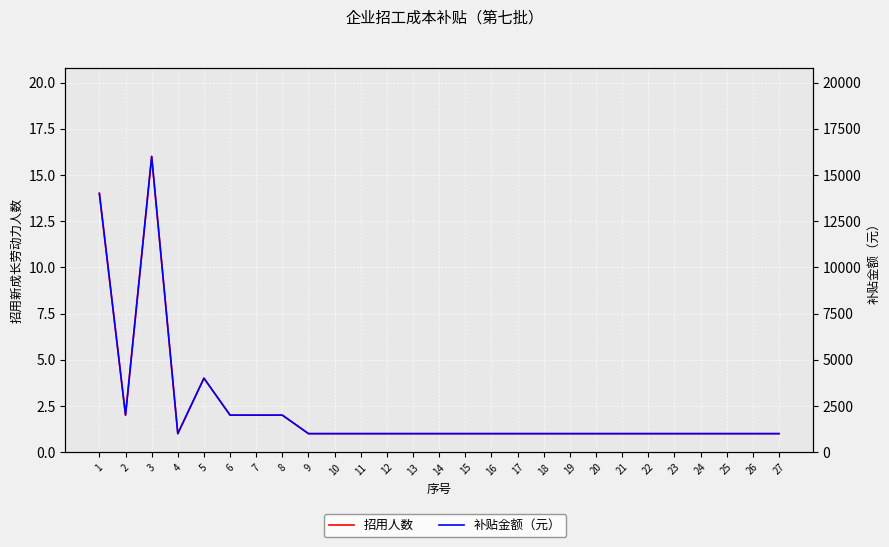

Reading left to right, what are all the values shown in this chart?

招用人数: 14	2	16	1	4	2	2	2	1	1	1	1	1	1	1	1	1	1	1	1	1	1	1	1	1	1	1
补贴金额（元）: 14000	2000	16000	1000	4000	2000	2000	2000	1000	1000	1000	1000	1000	1000	1000	1000	1000	1000	1000	1000	1000	1000	1000	1000	1000	1000	1000